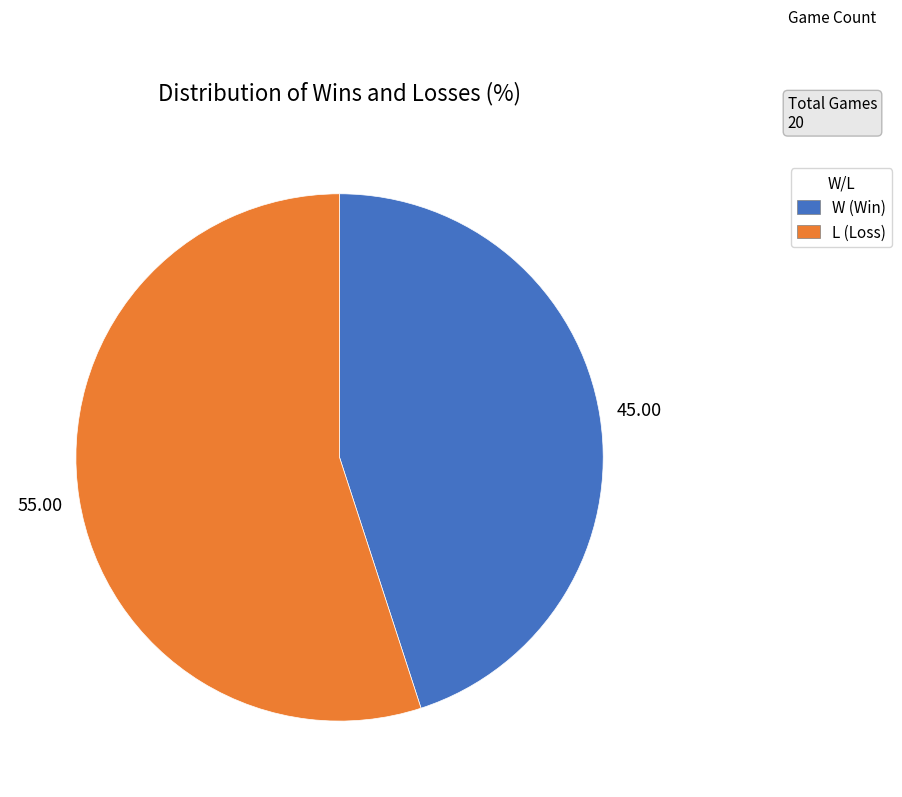

Between W and L, which is larger?

L